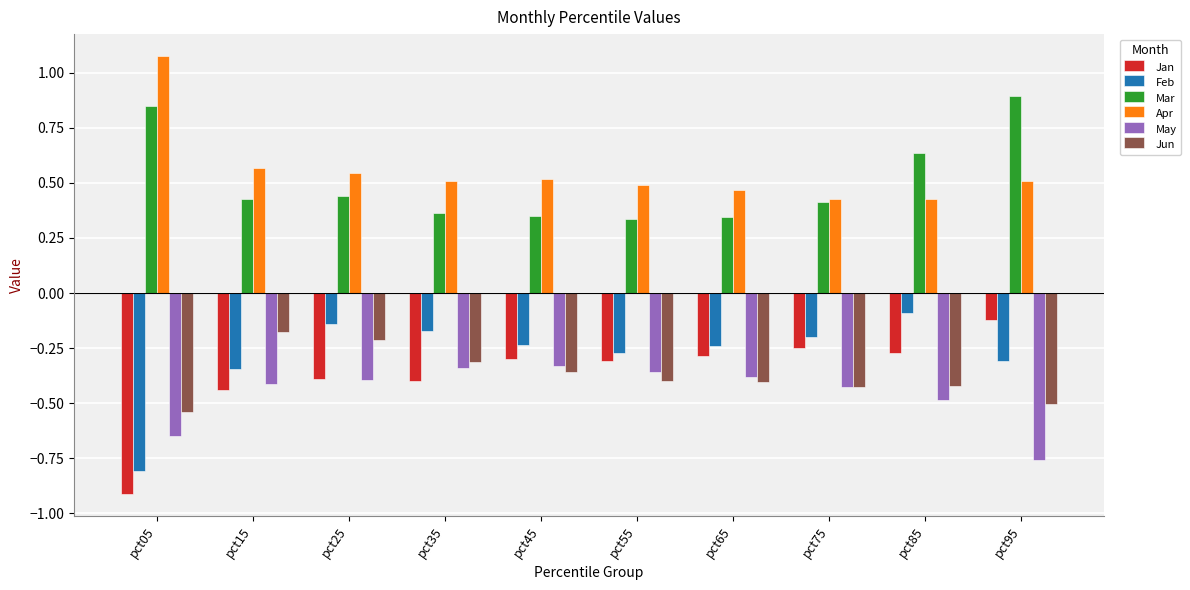

Which series has the largest range (max minus min)?

Jan